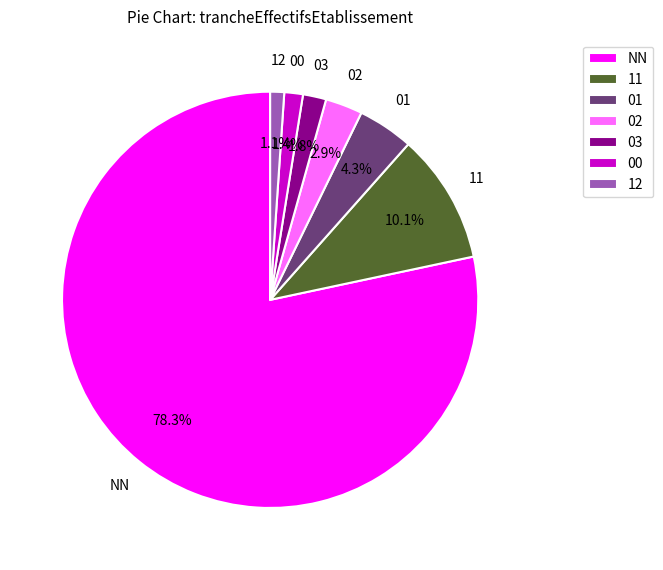

How many slices are in this pie chart?

7